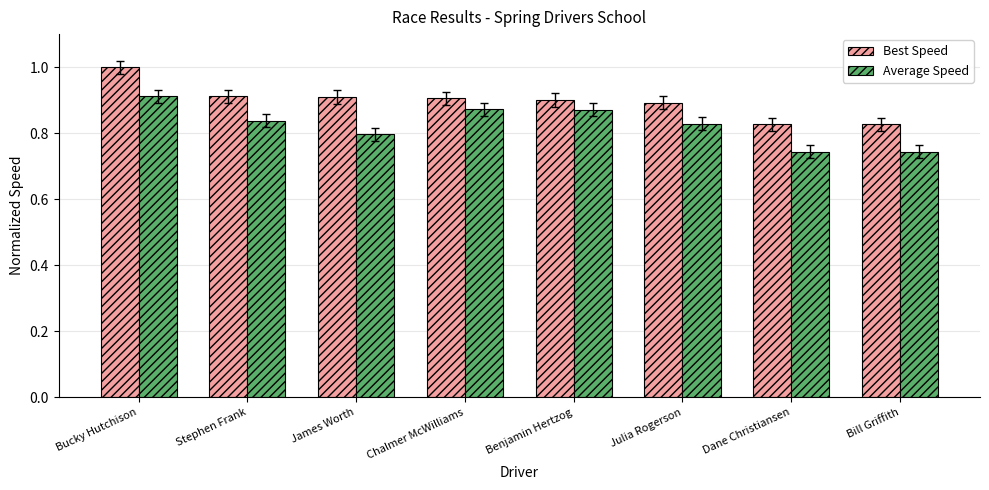

Is it true that Best Speed equals 0.8 at Dane Christiansen?

True